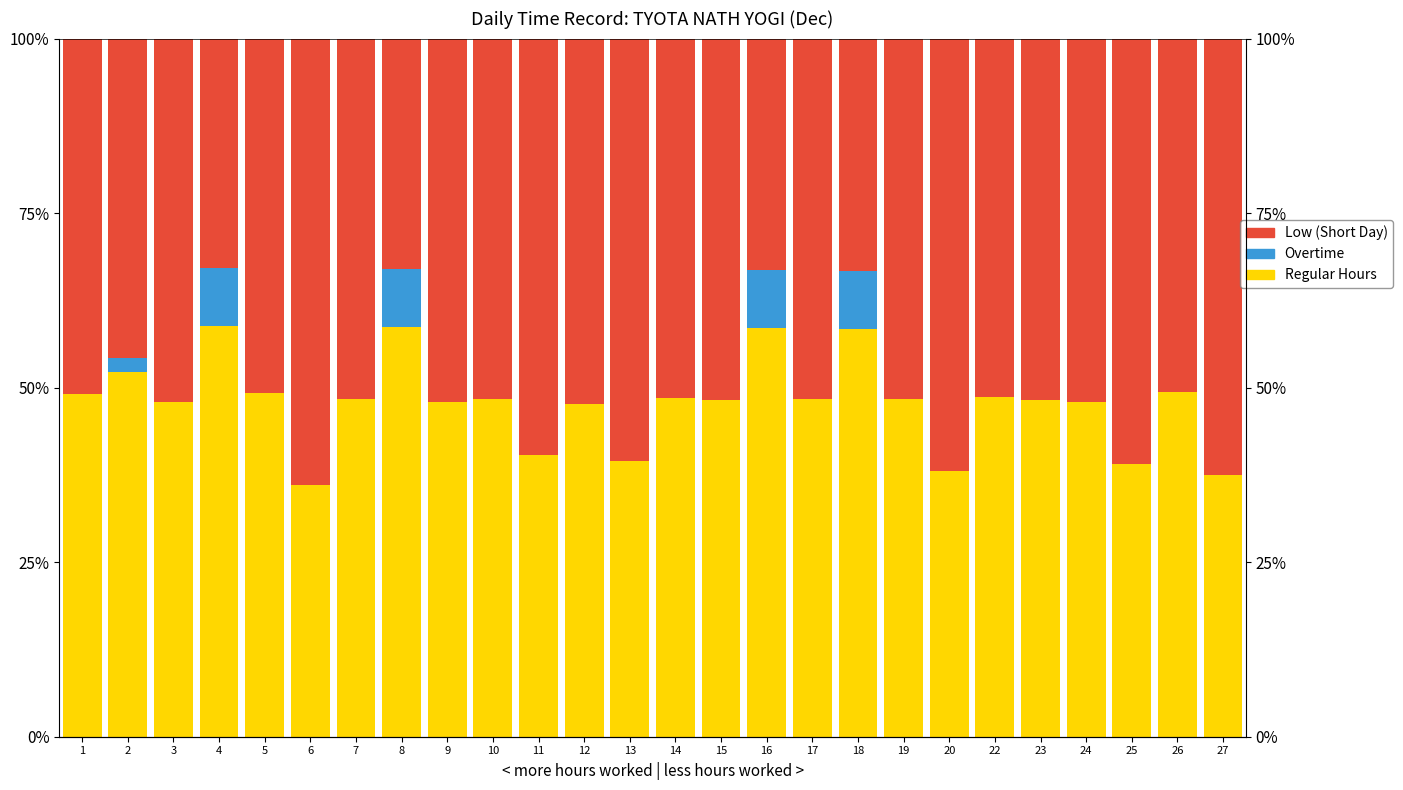

What is the spread (max minus min) of values at 1?

51.0